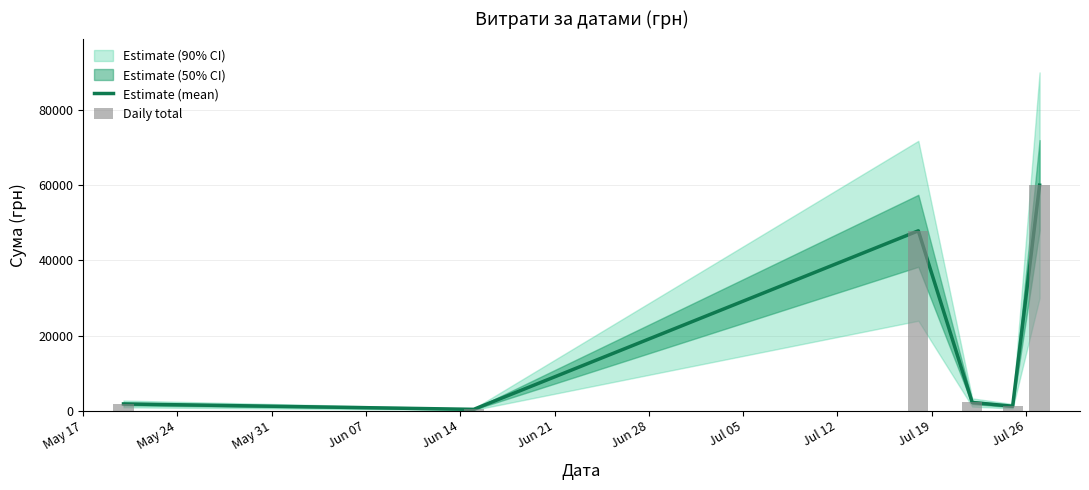

What is the greatest value displayed?

60051.0